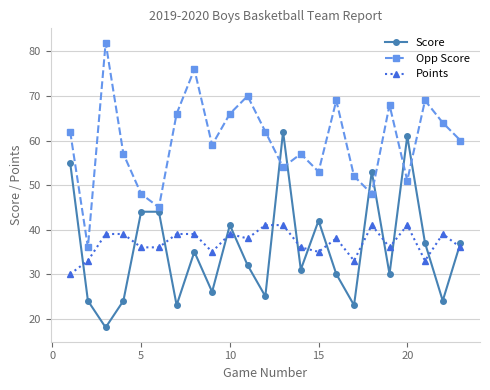

In Score, how many points are lower than both neighbors (excluding endpoints)?

8